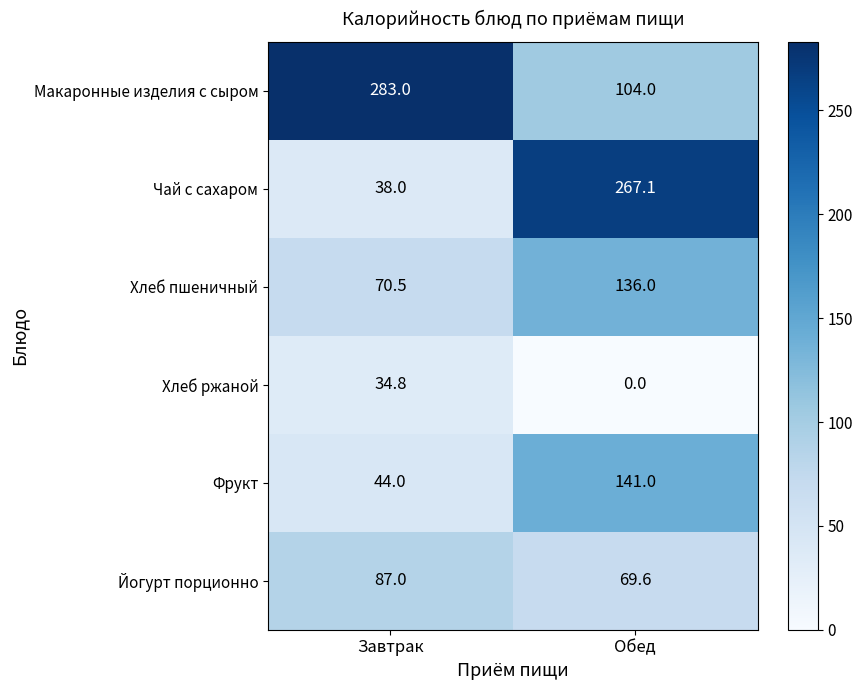

What is the difference between the maximum and minimum values in the Макаронные изделия с сыром series?

179.0